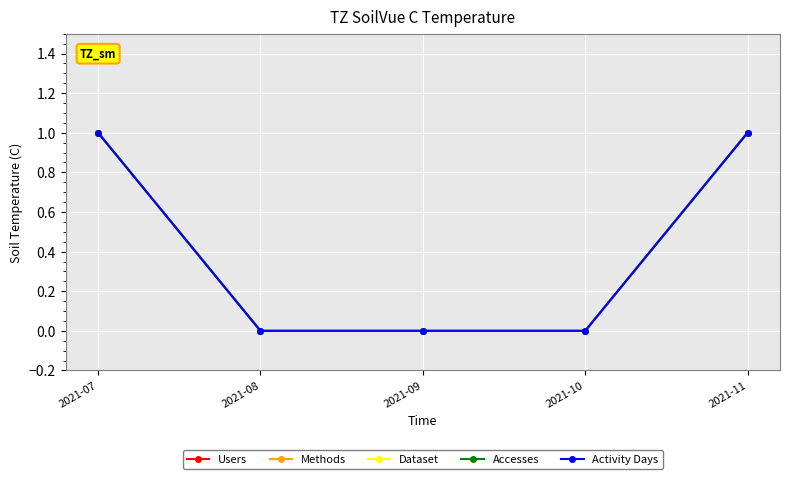

True or false: Dataset and Users intersect in this chart.

False